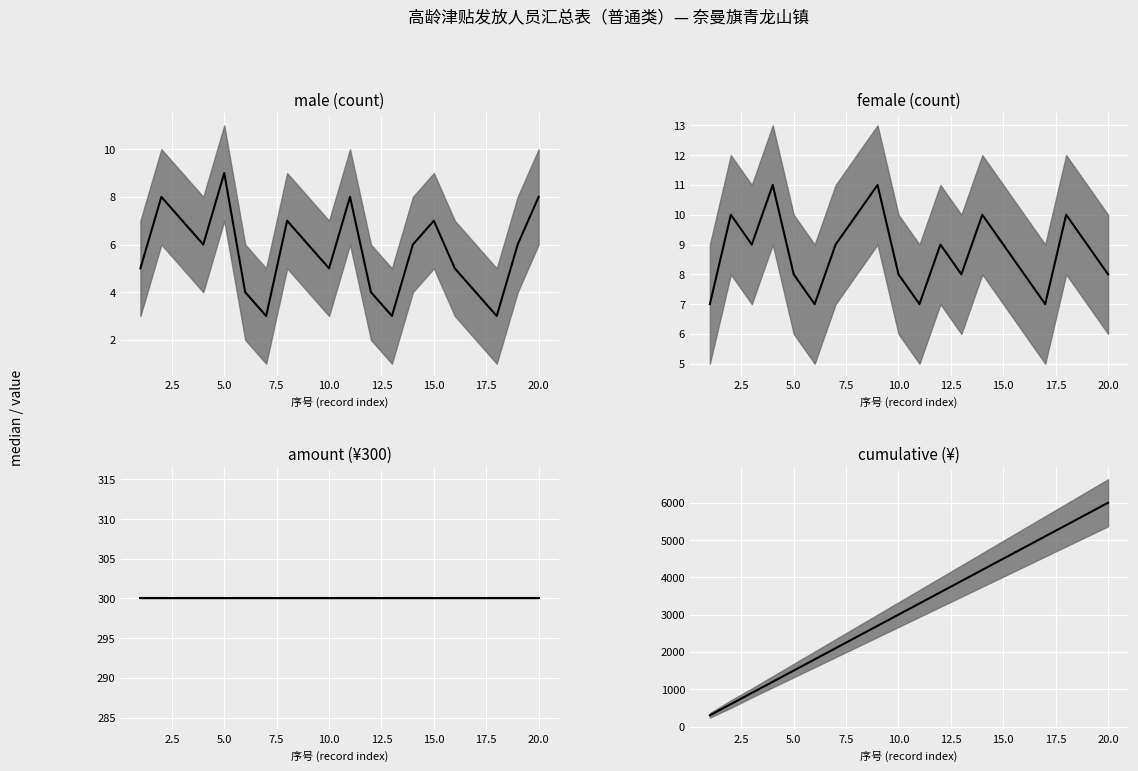

How many lines are shown in the chart?

4